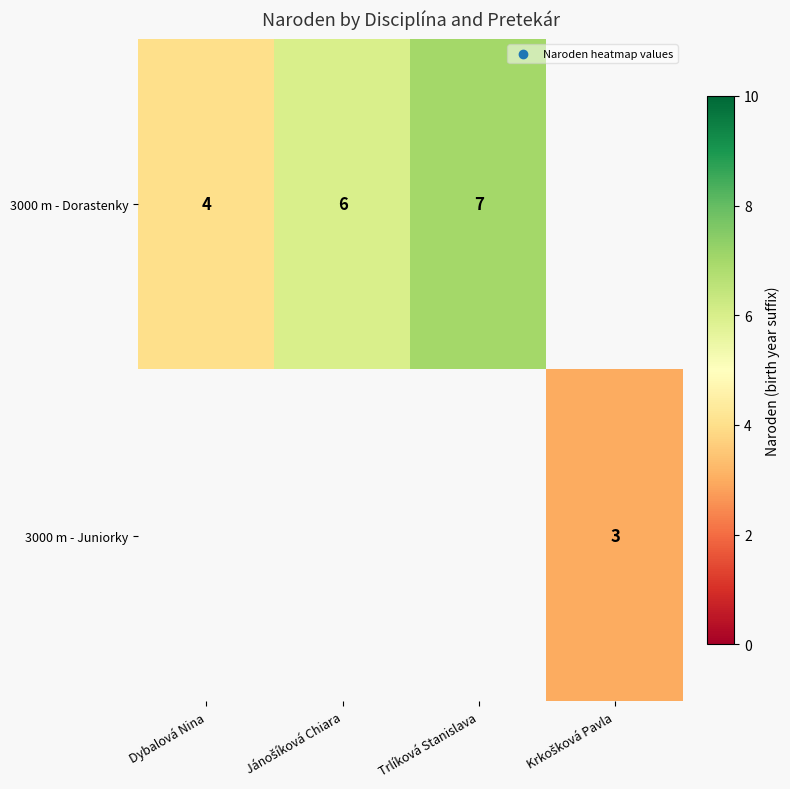

Is it true that 3000 m - Dorastenky equals 12 at Trlíková Stanislava?

False